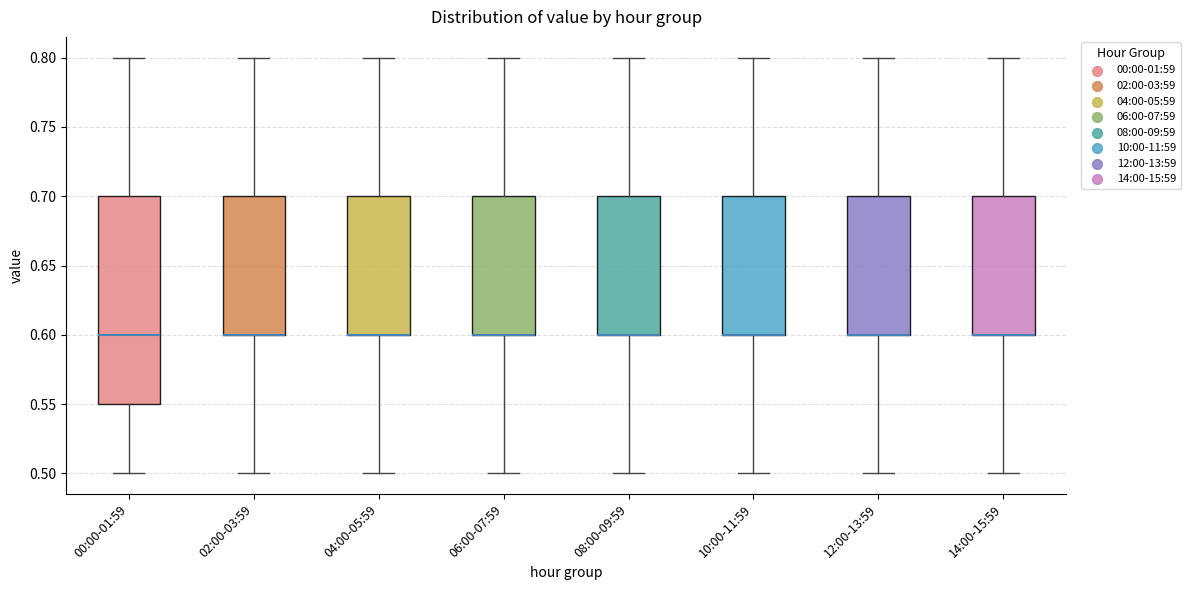

Where is the upper edge of the box for 14:00-15:59 on the y-axis? The values are not printed on the chart, so give them approximately, as read against the axis.

0.70